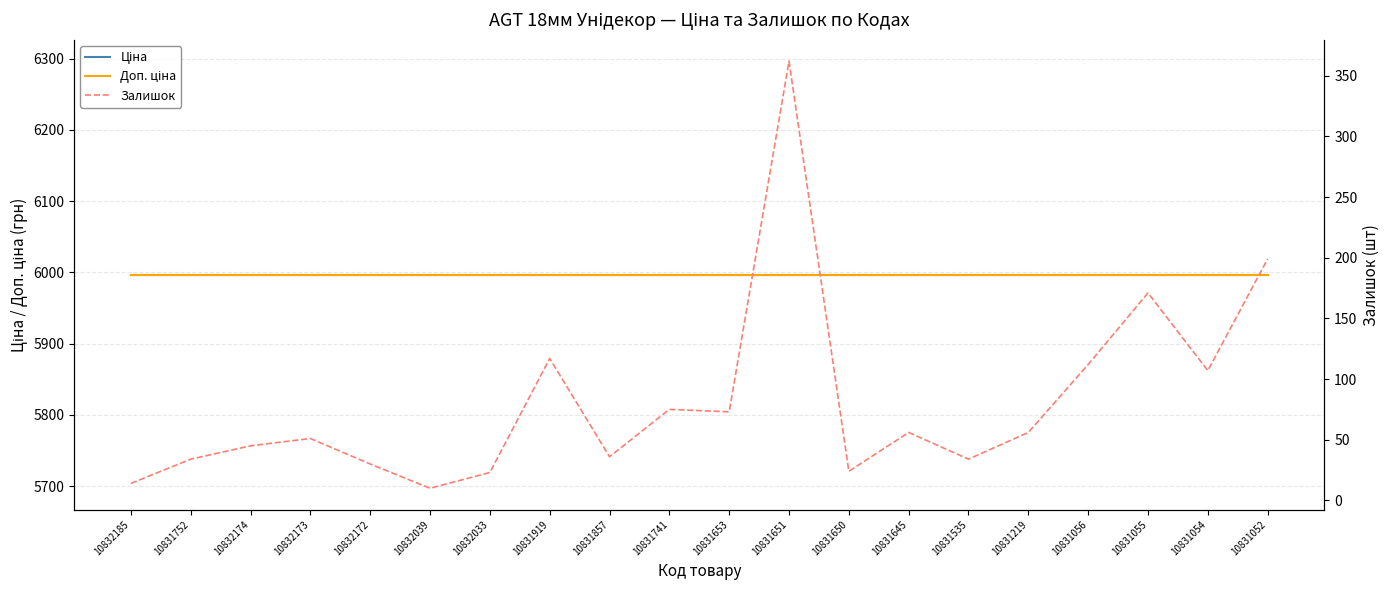

True or false: Ціна and Залишок intersect in this chart.

False